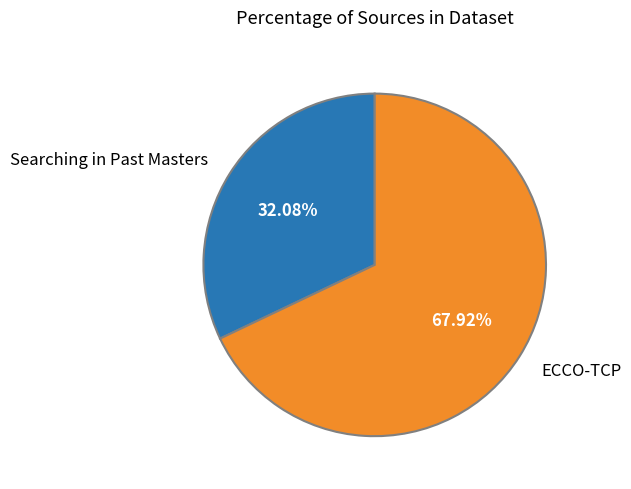

To the nearest percent, what percentage of the pie is Searching in Past Masters?

32%